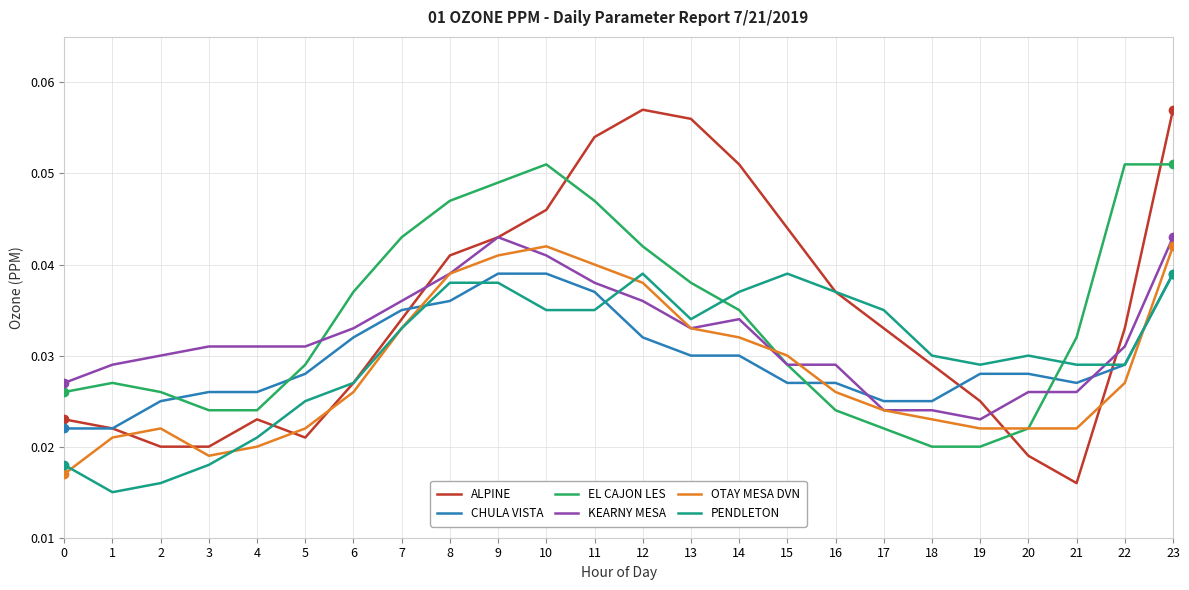

The ALPINE series shows 0.1 at 15. True or false?

False